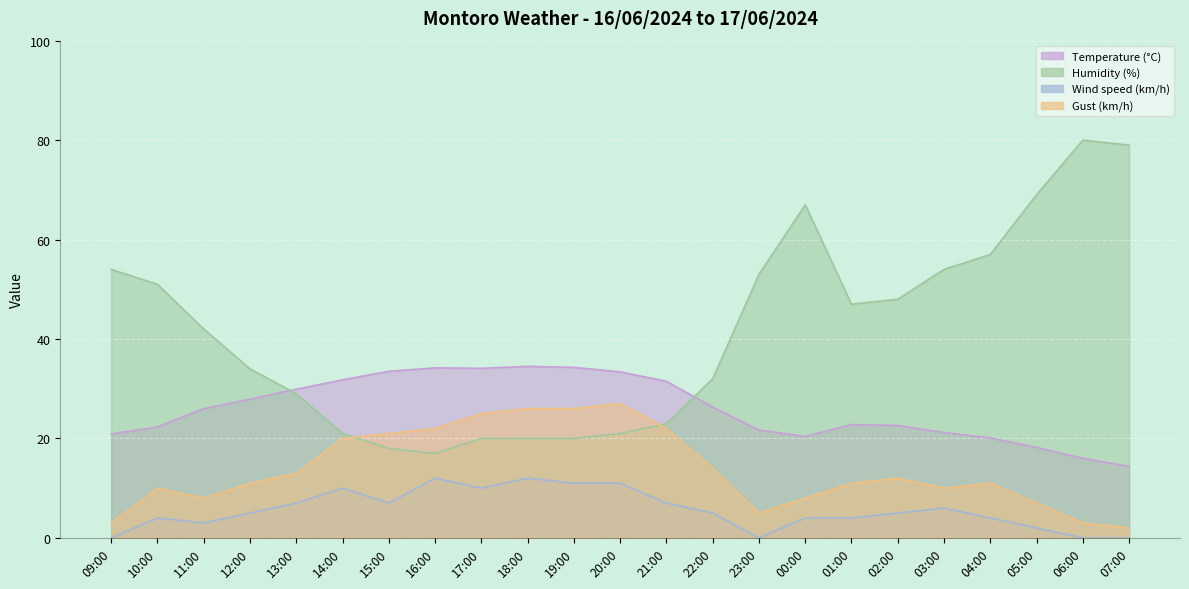

True or false: Temperature (°C) has a value of 20.1 at 04:00.

True